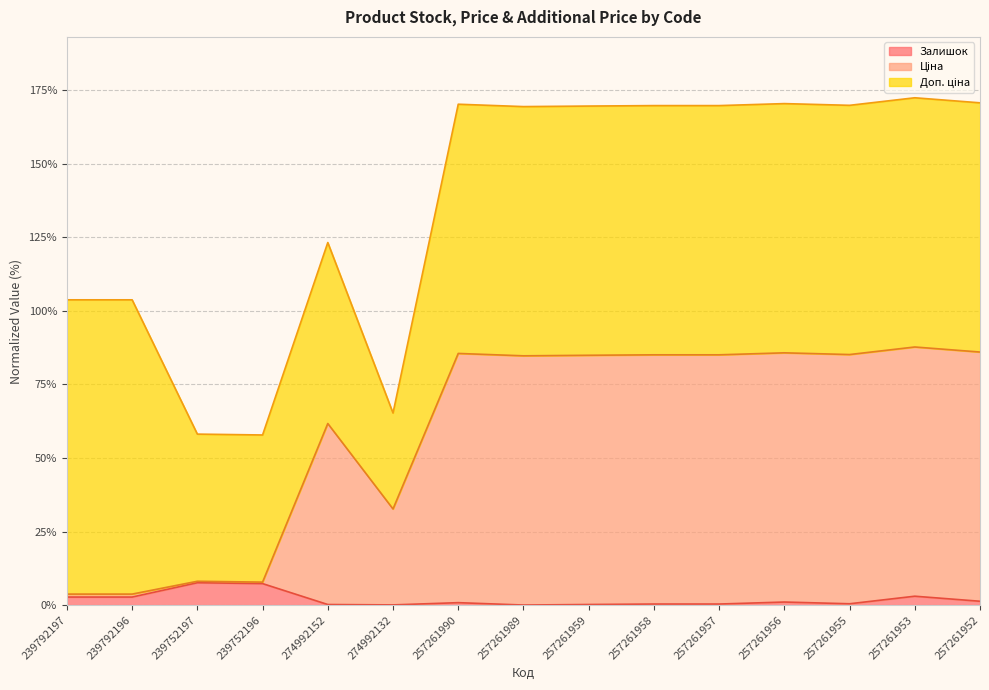

Between 257261955 and 239792197, which is larger?

239792197